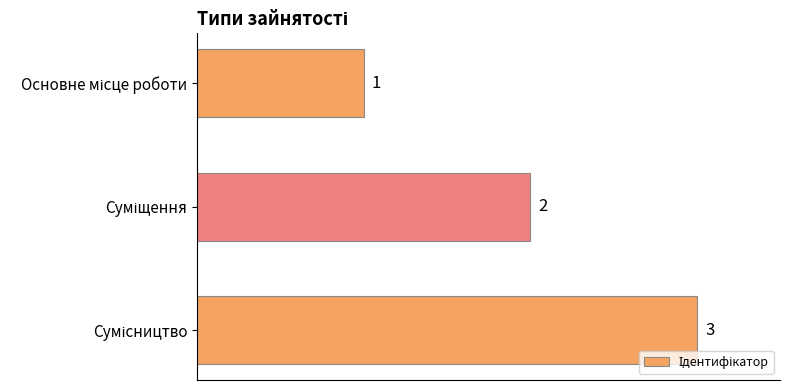

What is the difference between the maximum and minimum values?

2